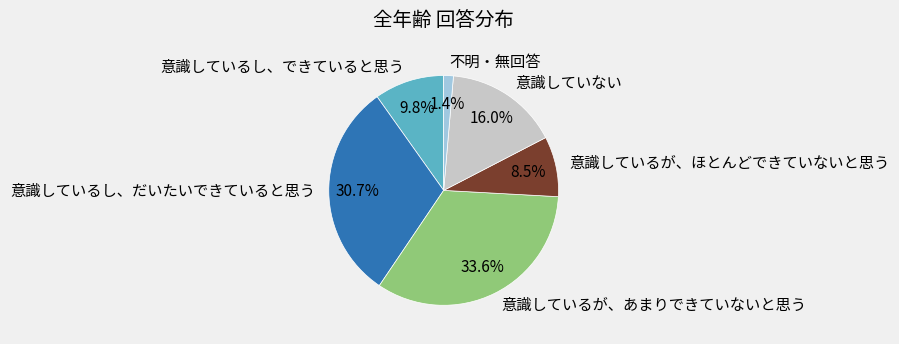

What is the largest slice in the pie chart?

意識しているが、あまりできていないと思う